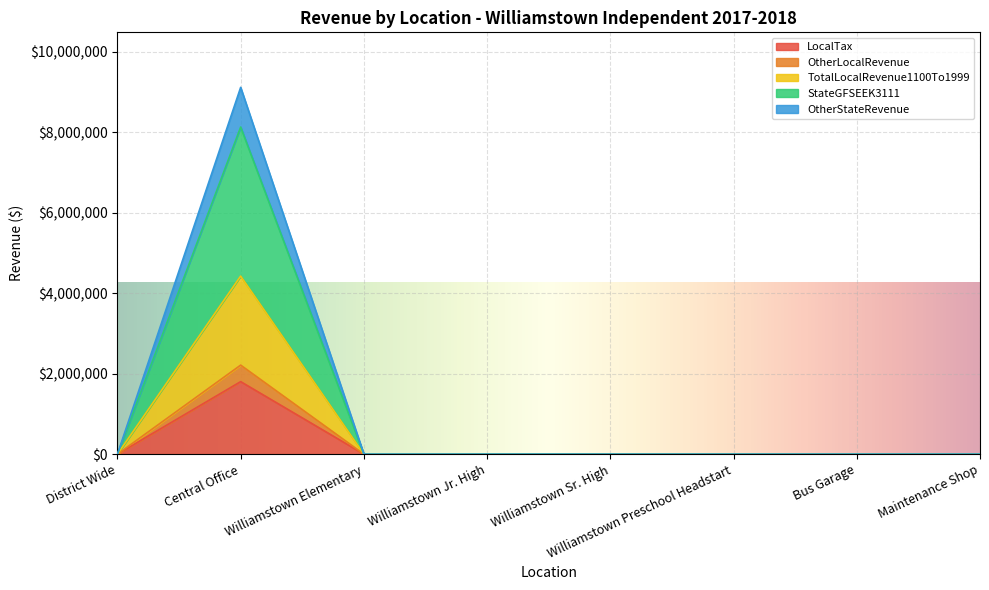

At which category is the sum across all series the highest?

Central Office